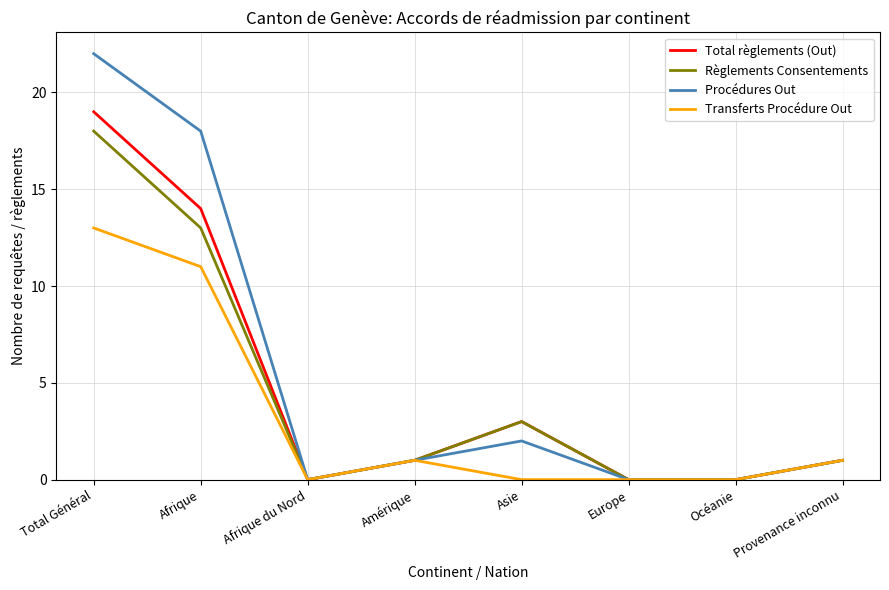

Rank the series at Total Général from lowest to highest value.

Transferts Procédure Out, Règlements Consentements, Total règlements (Out), Procédures Out